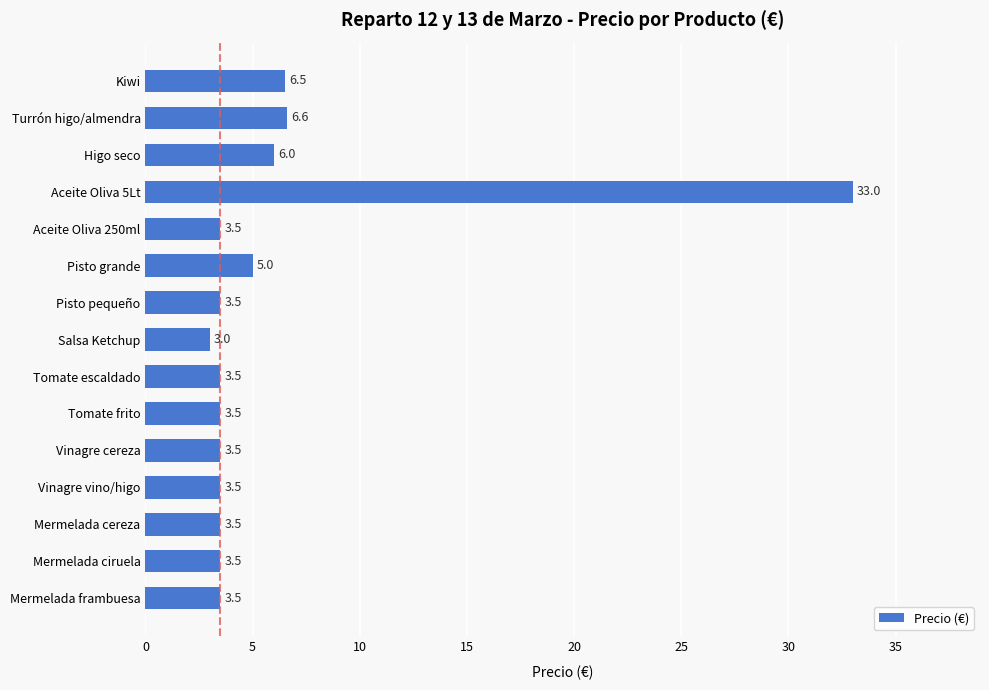

At which label is the value closest to 18?

Turrón higo/almendra